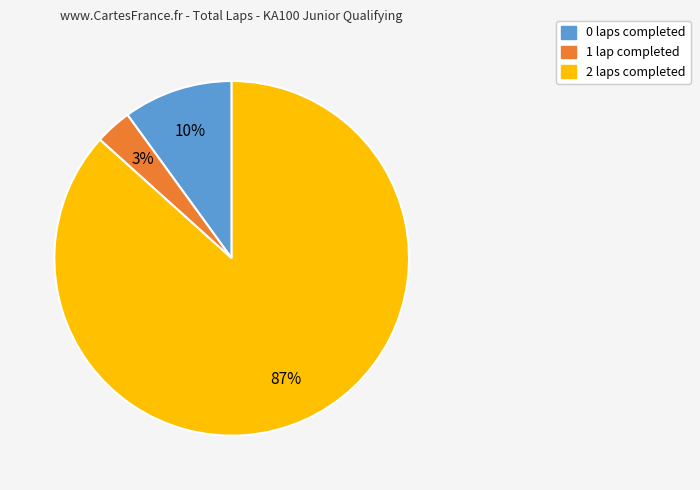

To the nearest percent, what is the average slice percentage?

33%